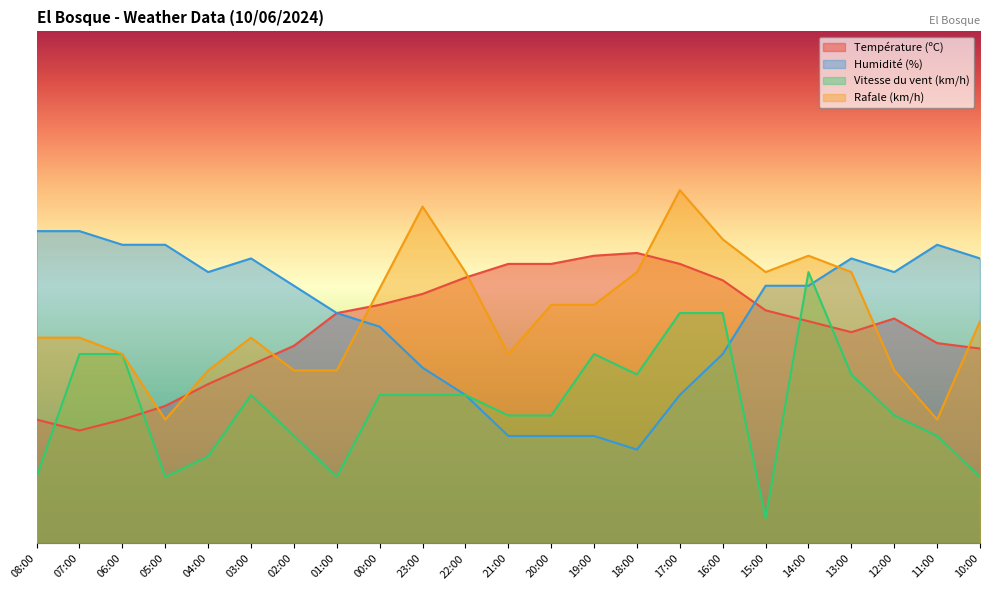

At which label is Vitesse du vent (km/h) closest to 29?

03:00